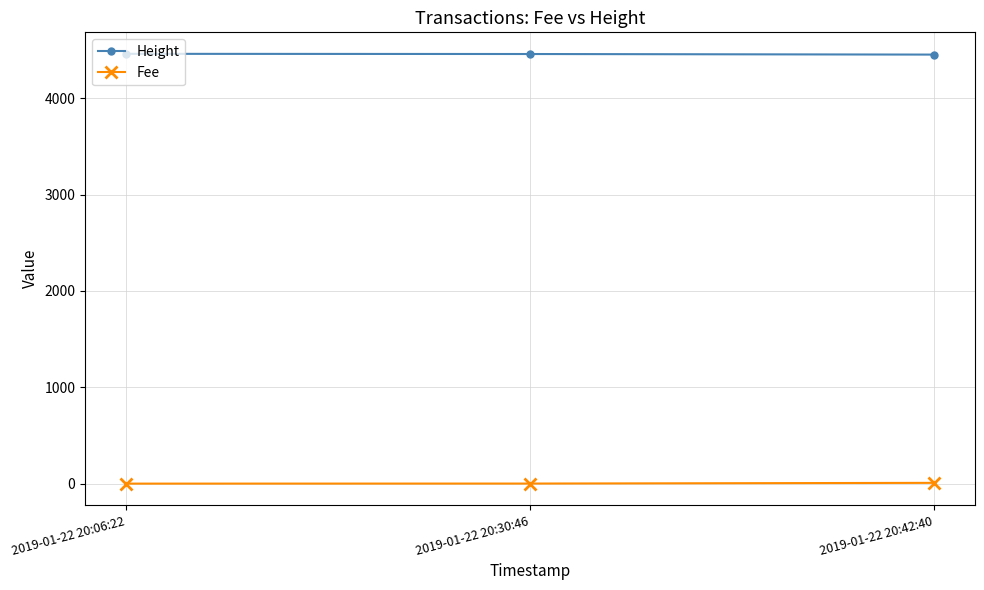

List the series in order of their overall mean, highest first.

Height, Fee